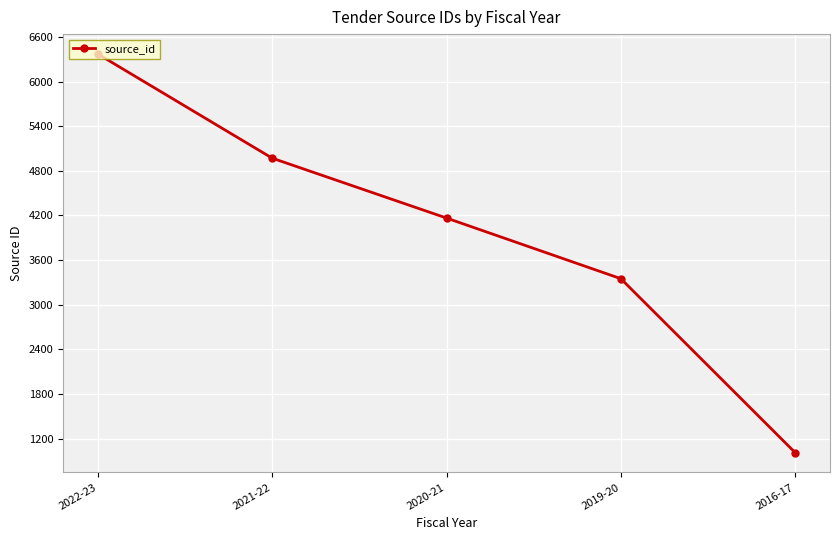

Where does the data first go above 4165?

2022-23